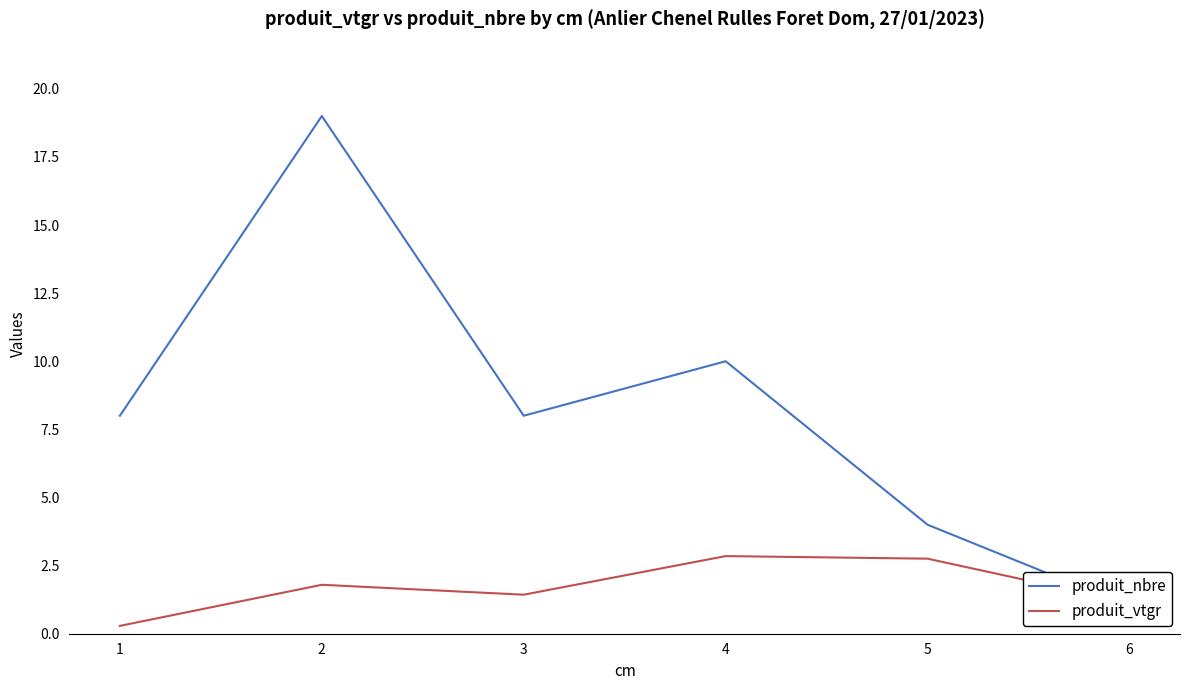

What is the average value of the produit_vtgr series?

1.7